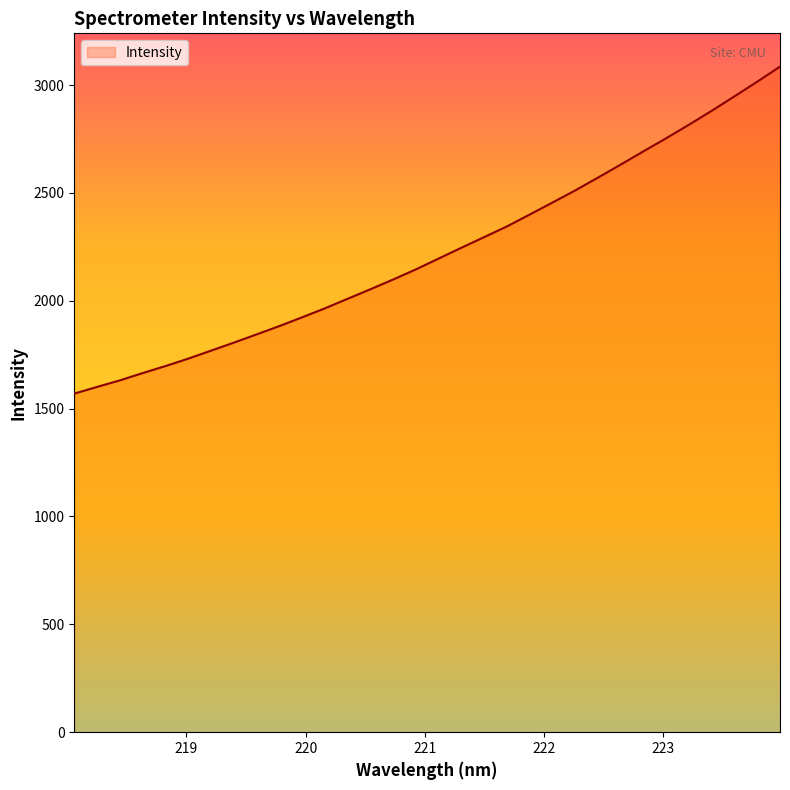

What is the maximum value shown in the chart?

3085.4